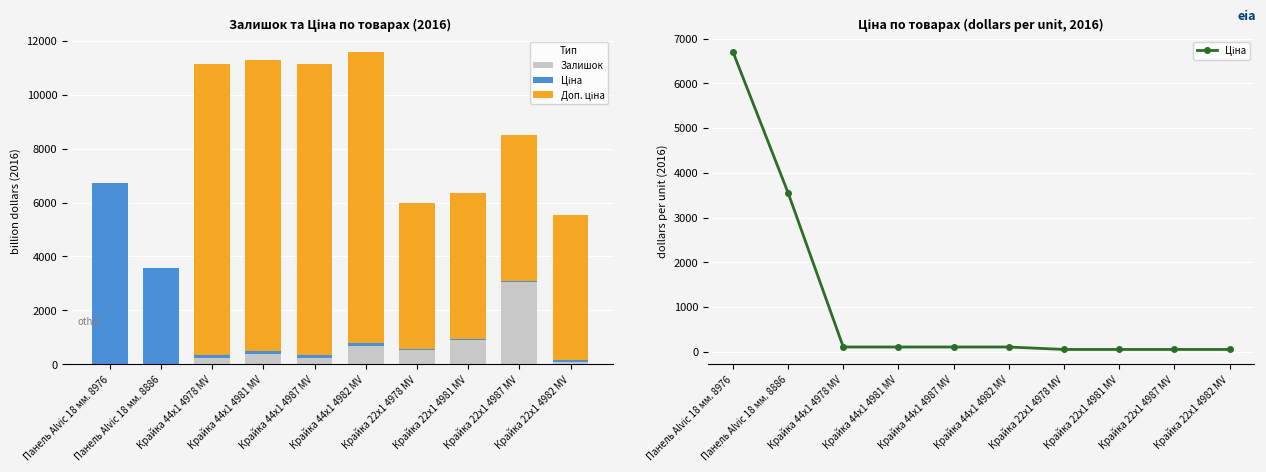

Reading left to right, extract all data points from this chart.

Залишок: 24.0	9.0	237.0	372.0	228.0	665.0	518.0	894.0	3048.0	102.0
Ціна: 6705.7	3554.0	109.0	109.0	109.0	109.0	54.5	54.5	54.5	54.5
Доп. ціна: 0.0	-0.0	10794.0	10794.0	10794.0	10794.0	5397.5	5397.5	5397.5	5397.5